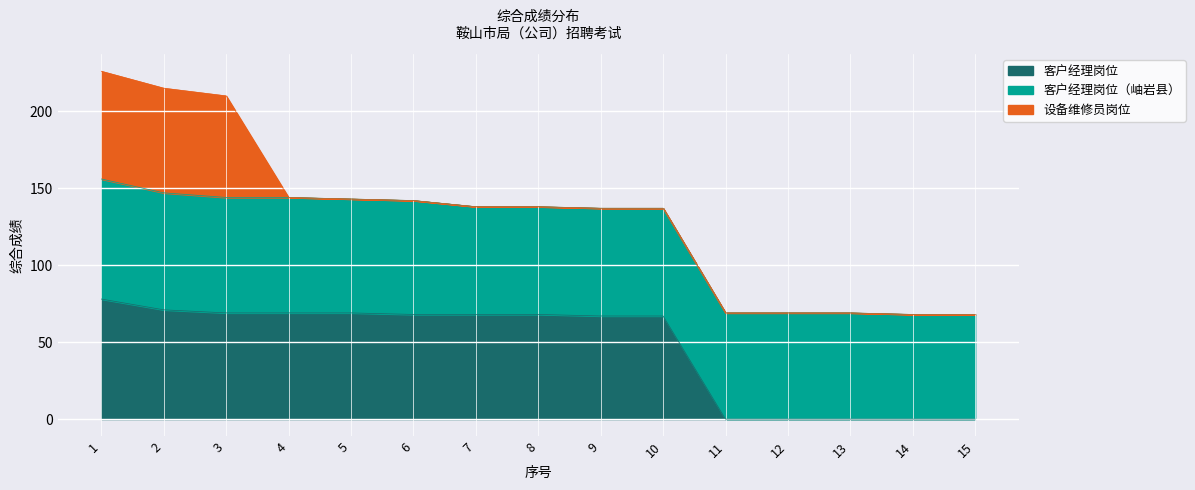

Is it true that 客户经理岗位 equals 0 at 14?

True